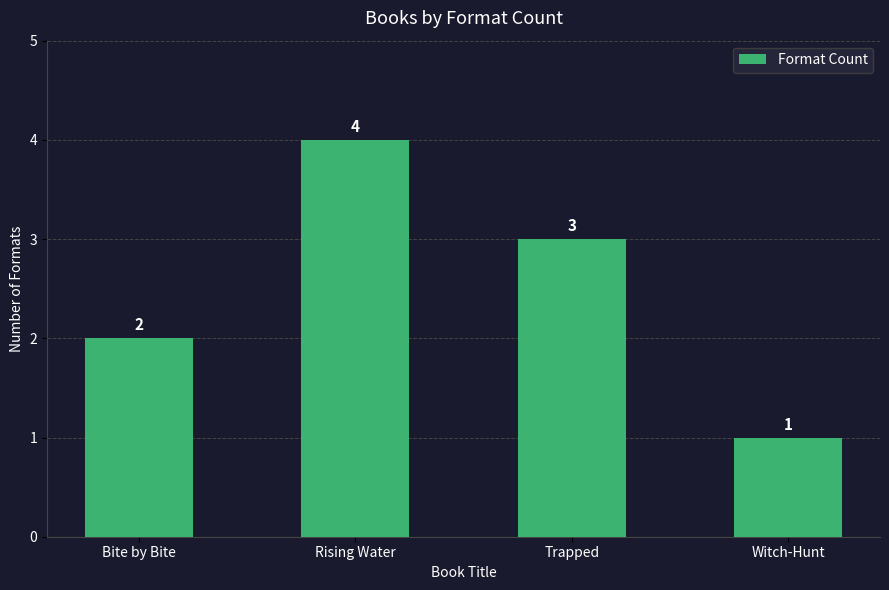

List the labels in order of value, largest first.

Rising Water, Trapped, Bite by Bite, Witch-Hunt